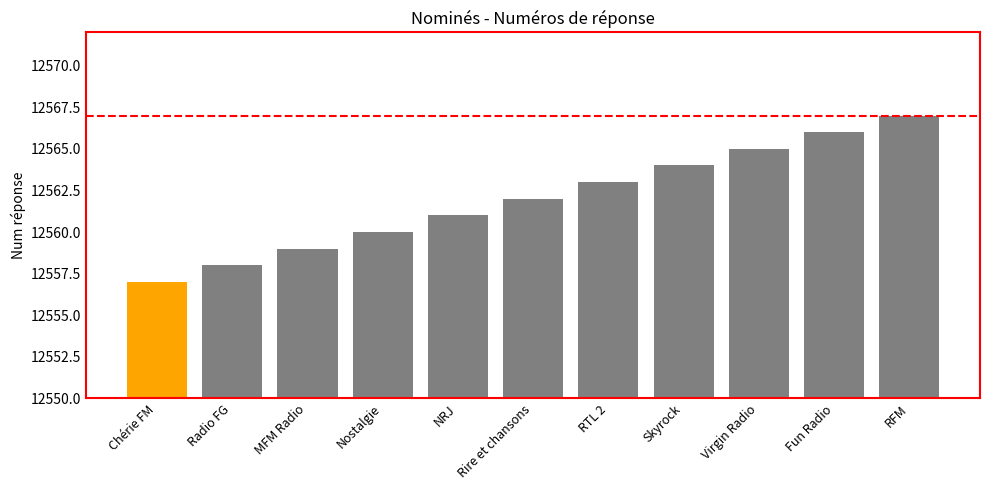

List the labels in order of value, largest first.

RFM, Fun Radio, Virgin Radio, Skyrock, RTL 2, Rire et chansons, NRJ, Nostalgie, MFM Radio, Radio FG, Chérie FM